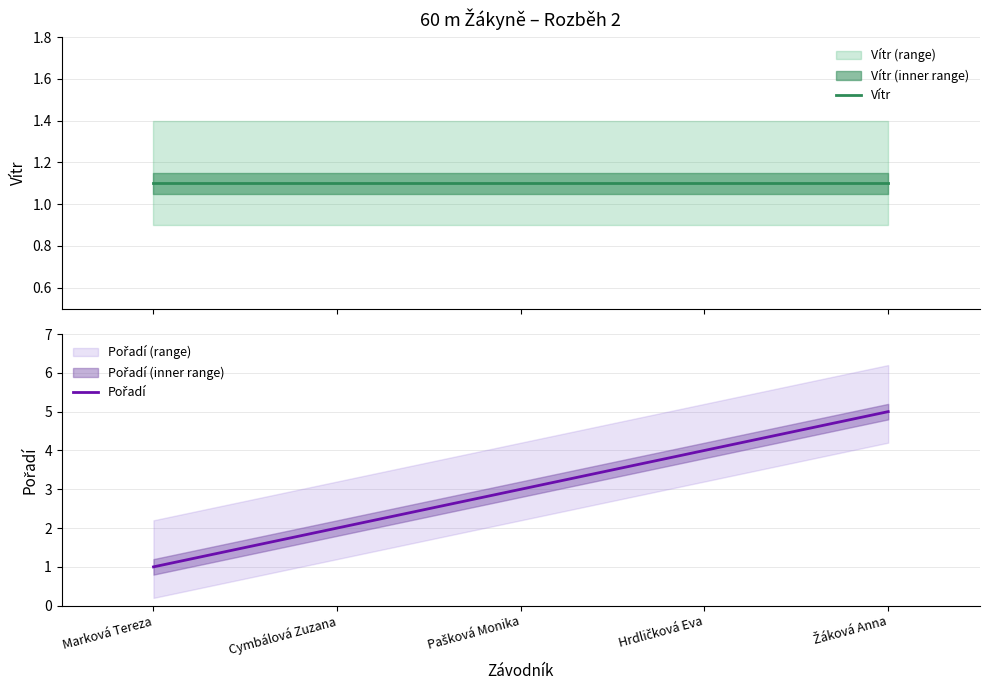

What is the minimum value for Vítr?

1.1